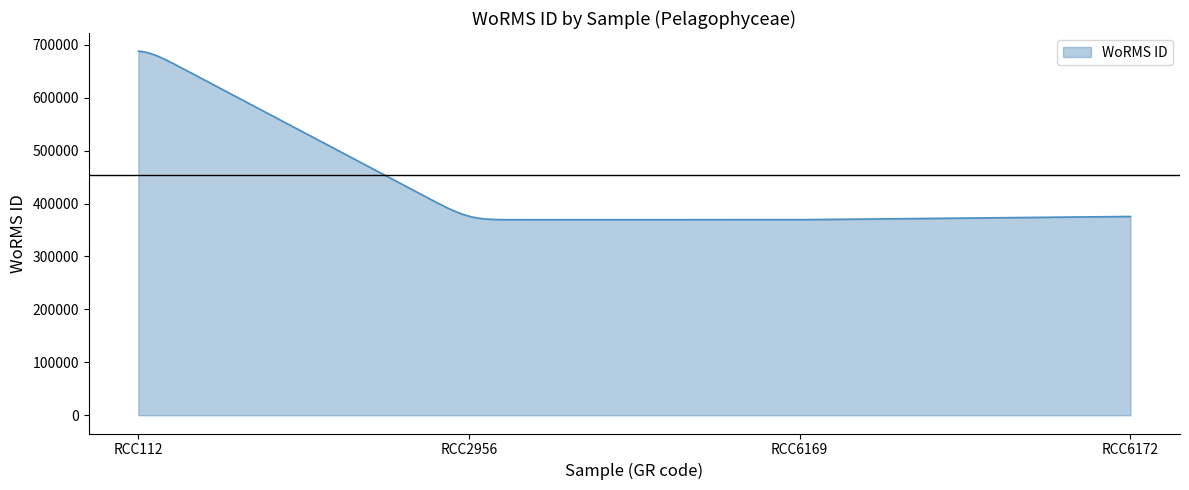

What is the average value?

425894.0